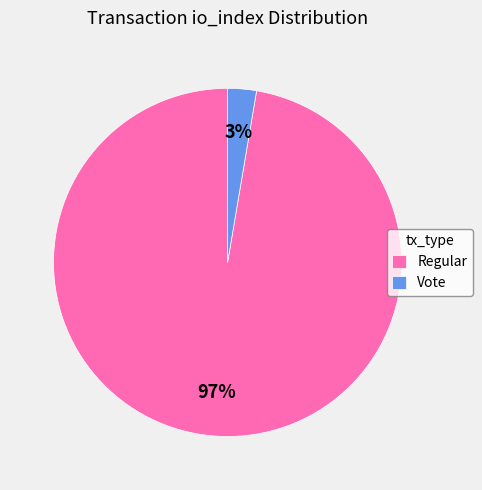

The Vote slice represents 3% of the pie. True or false?

True